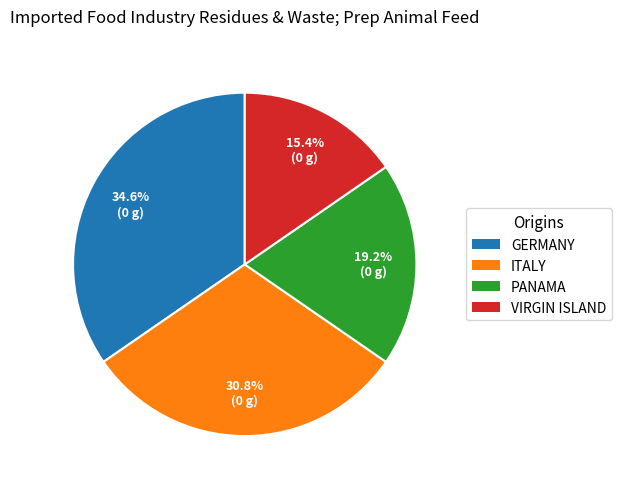

Does any single category account for the majority?

No